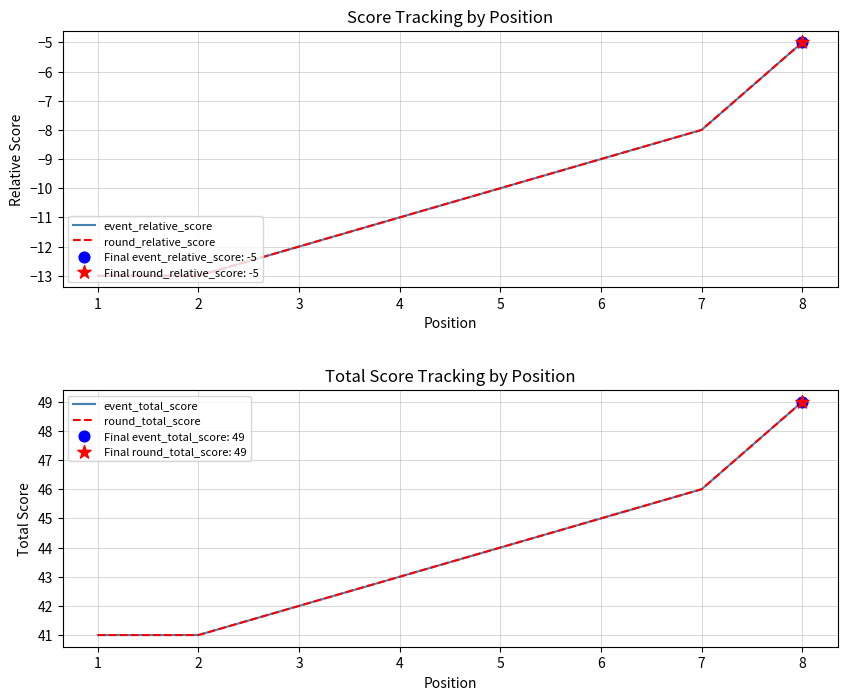

What are all the series names shown in the legend?

event_relative_score, round_relative_score, event_total_score, round_total_score